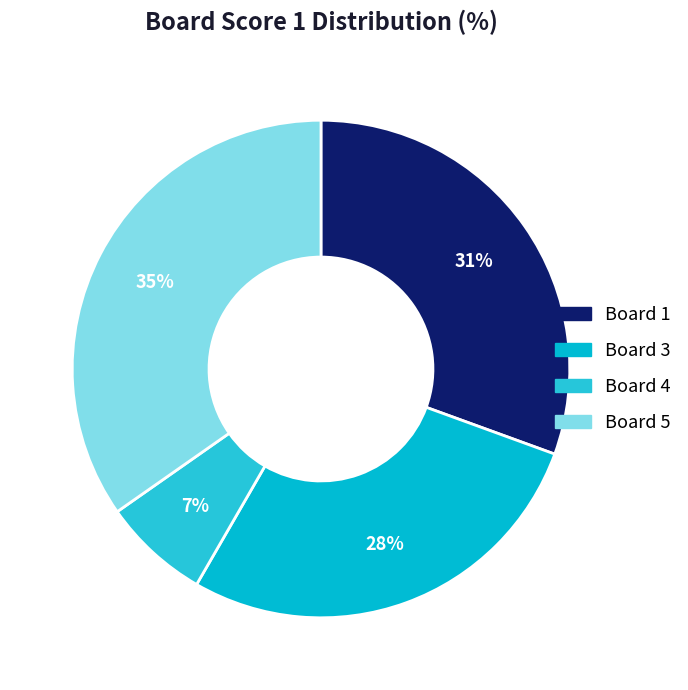

Count the number of slices in the pie.

4